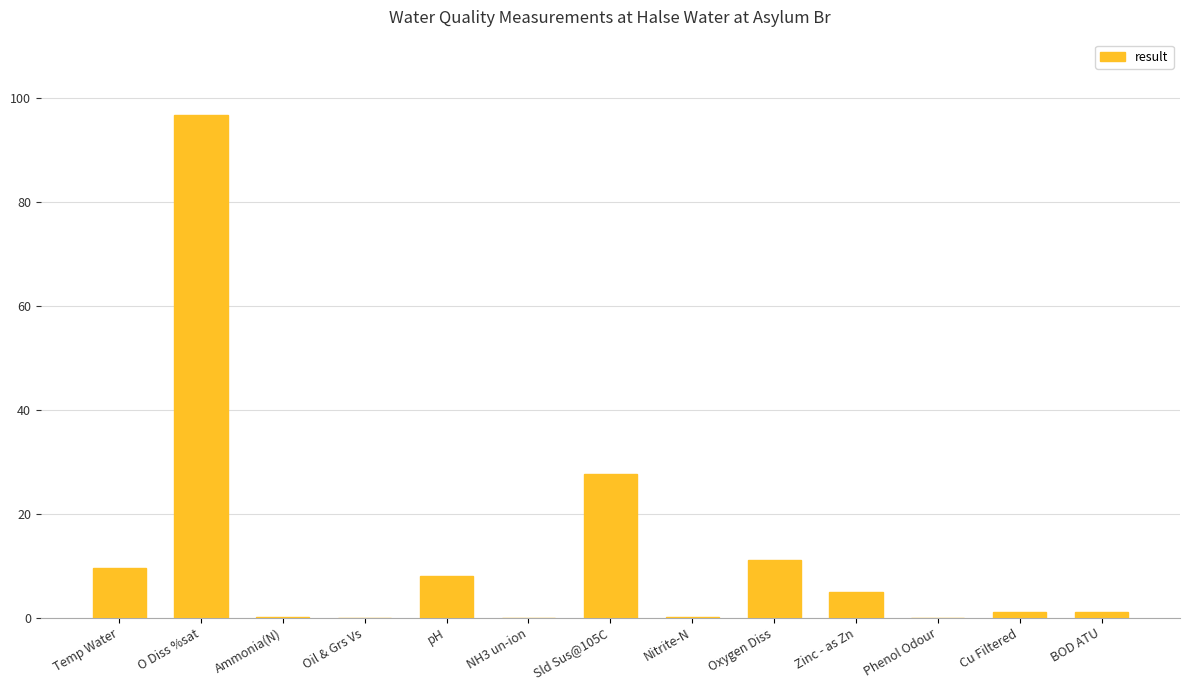

Which has a higher value, Cu Filtered or O Diss %sat?

O Diss %sat